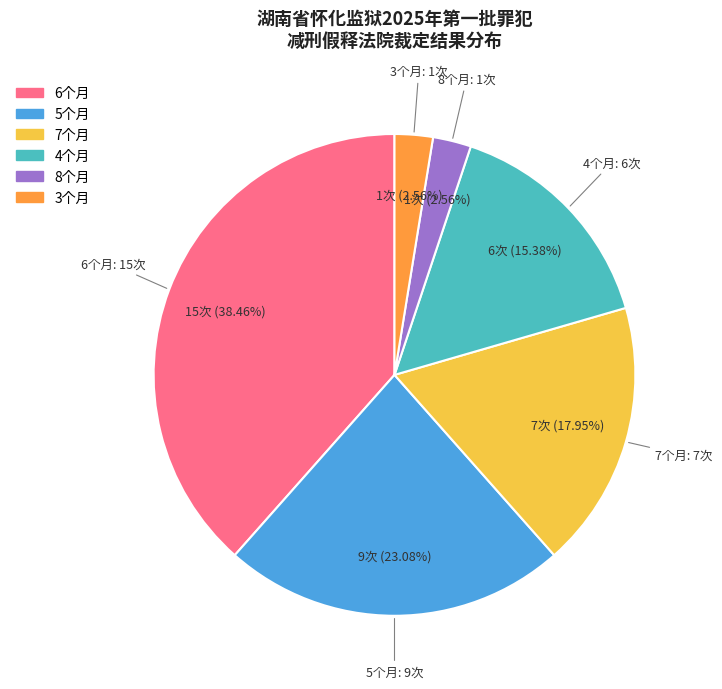

Is there a majority slice in this chart?

No